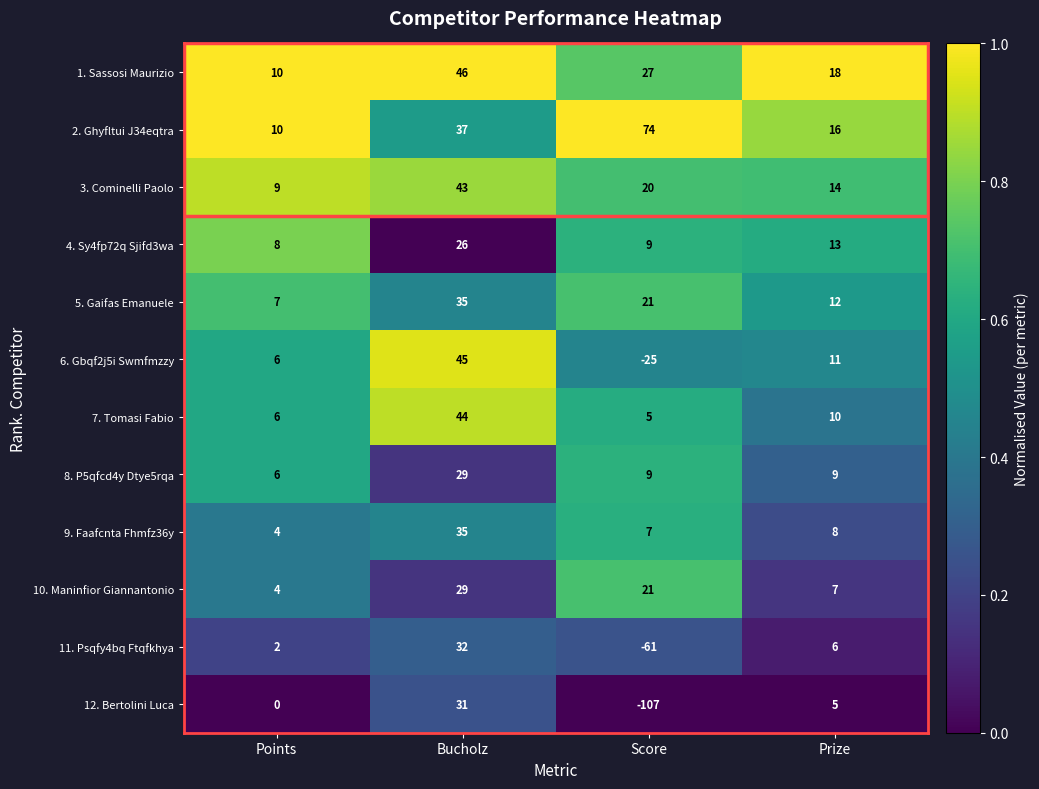

What is the average value of the 1. Sassosi Maurizio series?

25